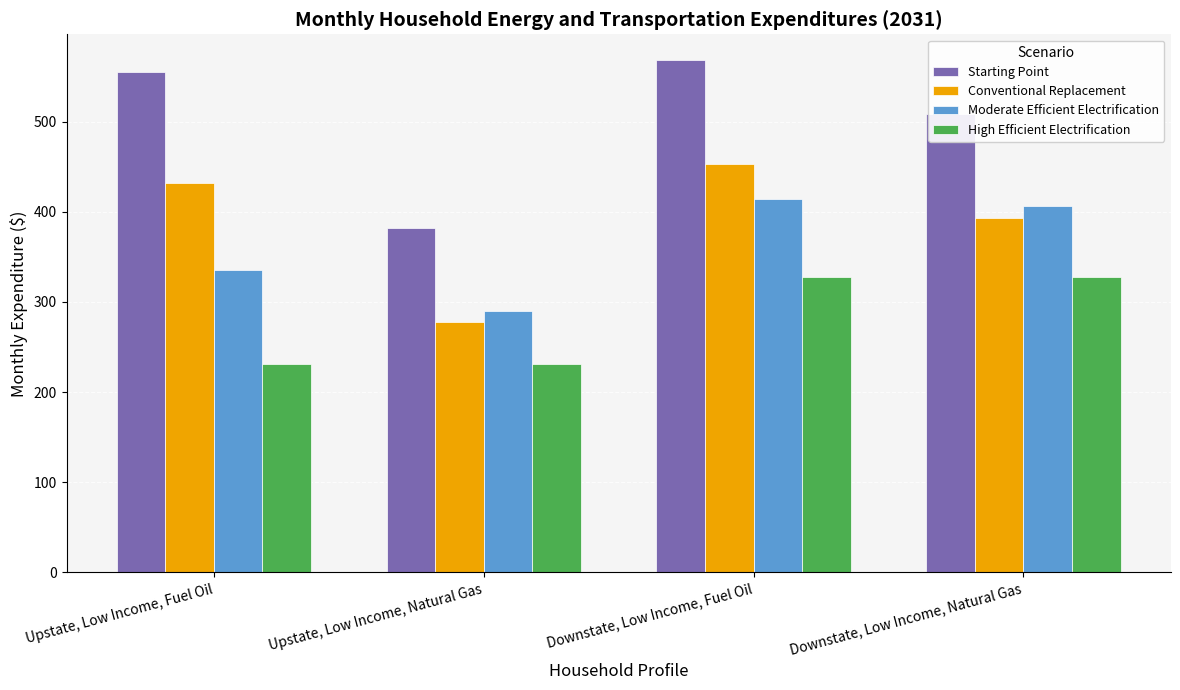

How many data points in Starting Point are above 555?

2